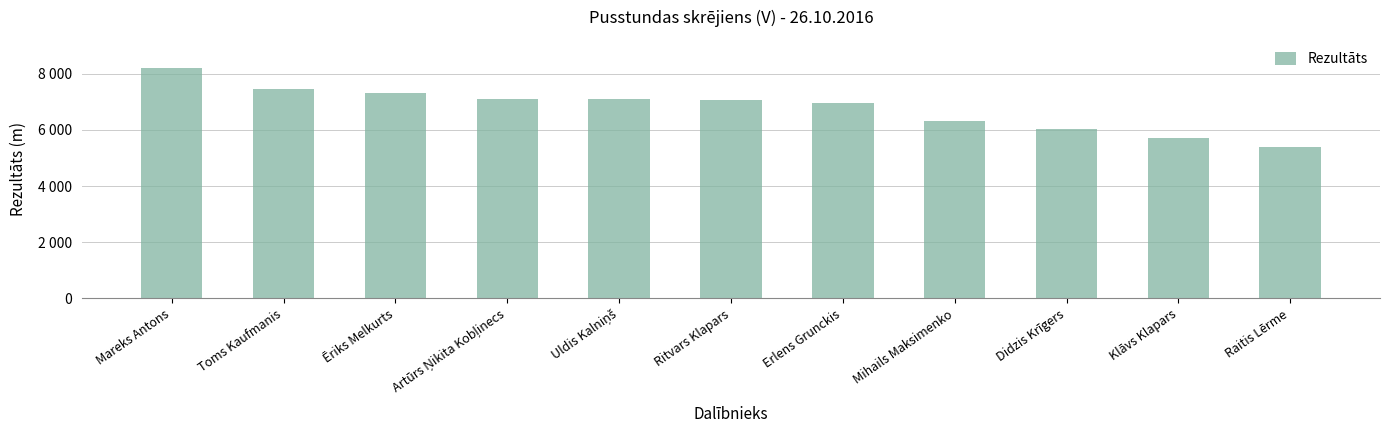

Are the bars horizontal?

No